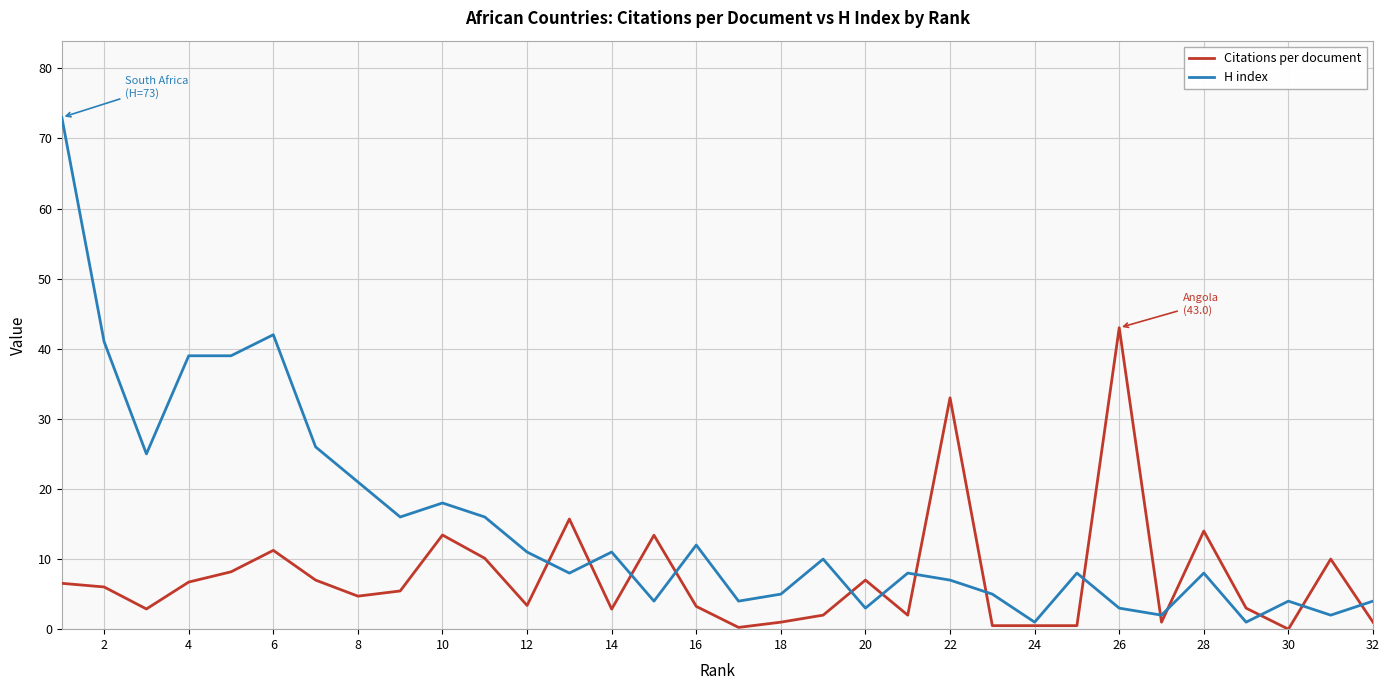

Which series has the widest spread of values?

H index